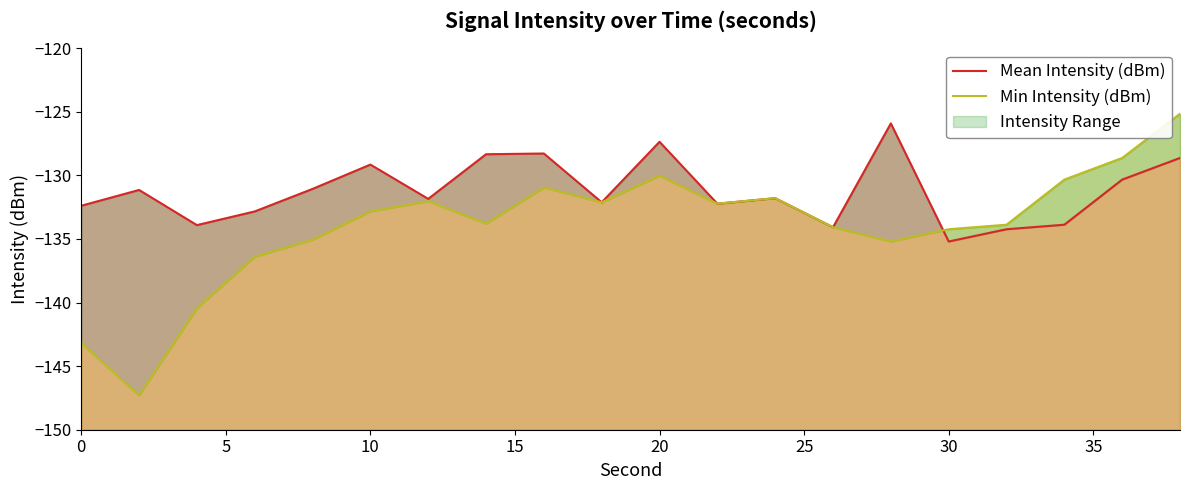

Which series has the largest total across all categories?

Mean Intensity (dBm)